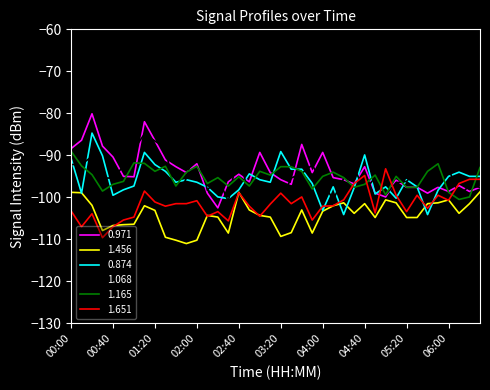

Which series has the largest total across all categories?

0.971